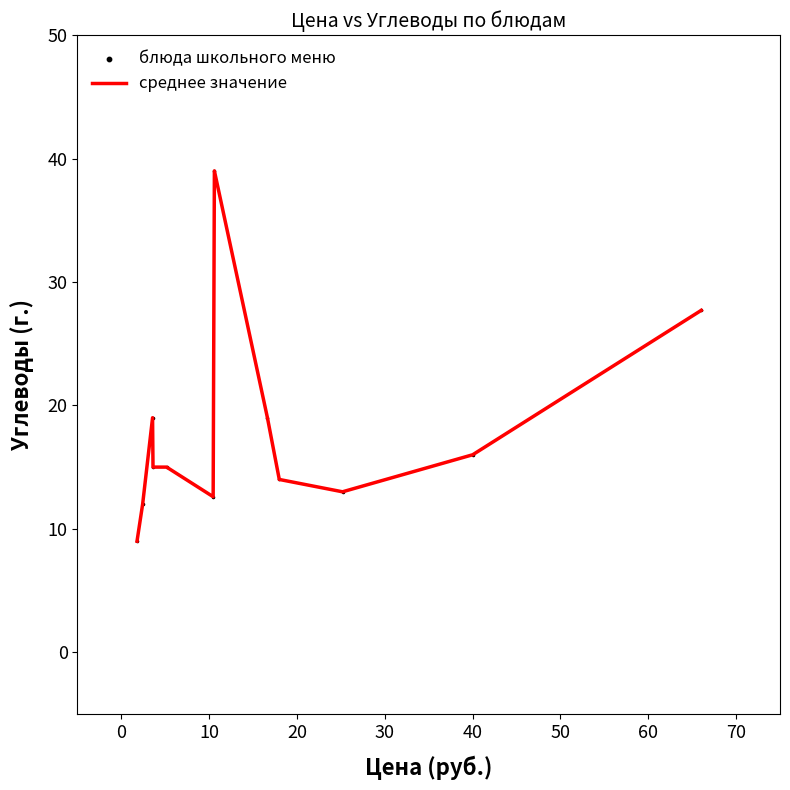

What is the maximum value shown in the chart?

39.0